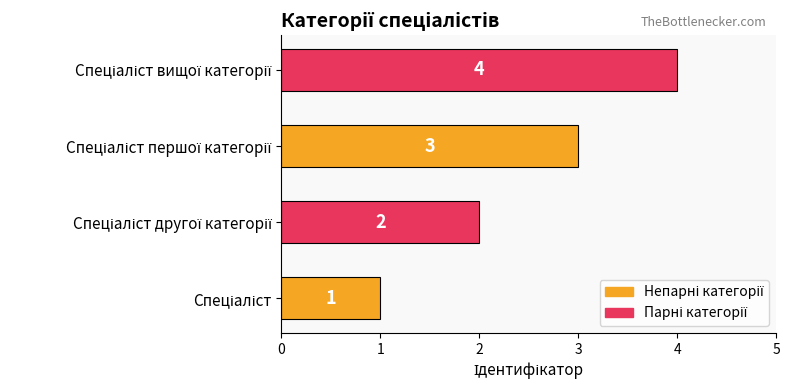

What is the sum of all values?

10